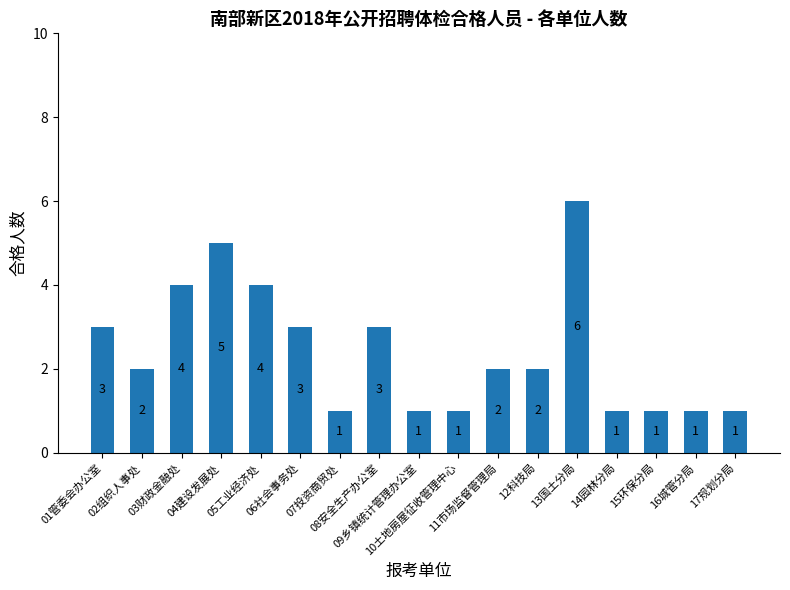

What is the sum of the values at 01管委会办公室 and 14园林分局?

4